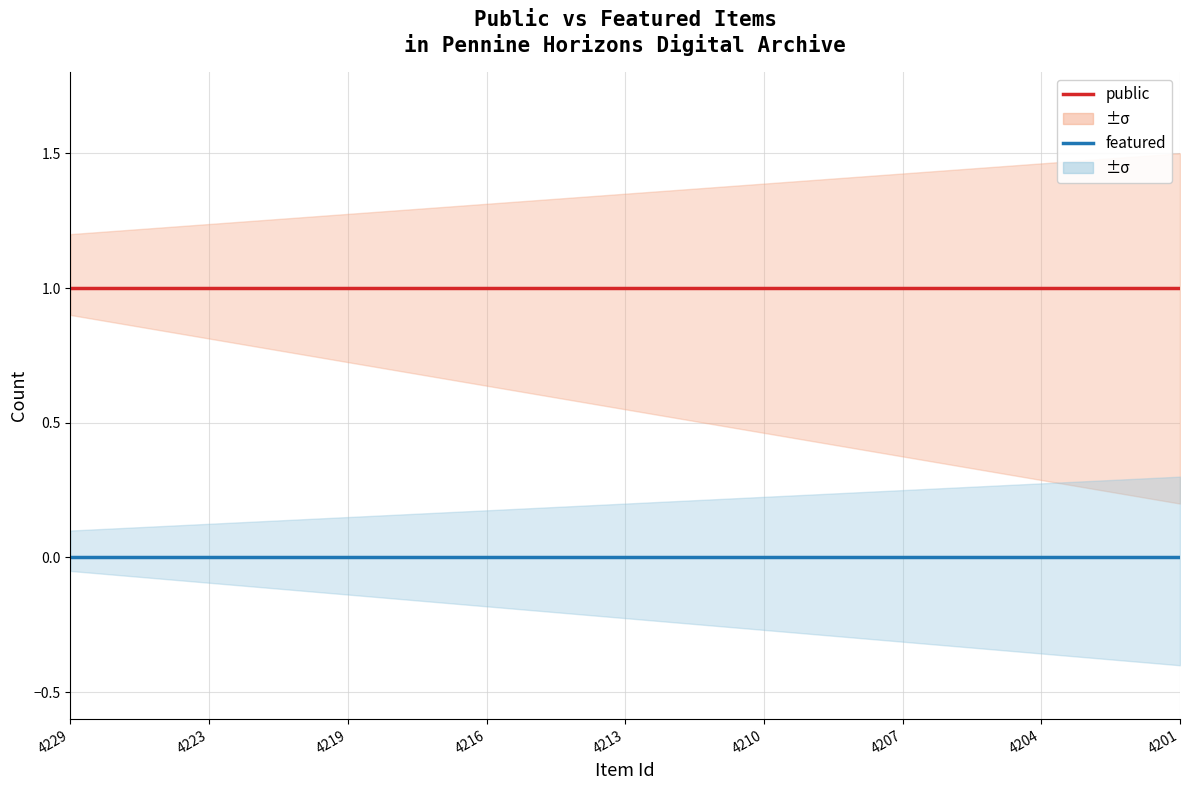

Does the chart have visible grid lines?

Yes